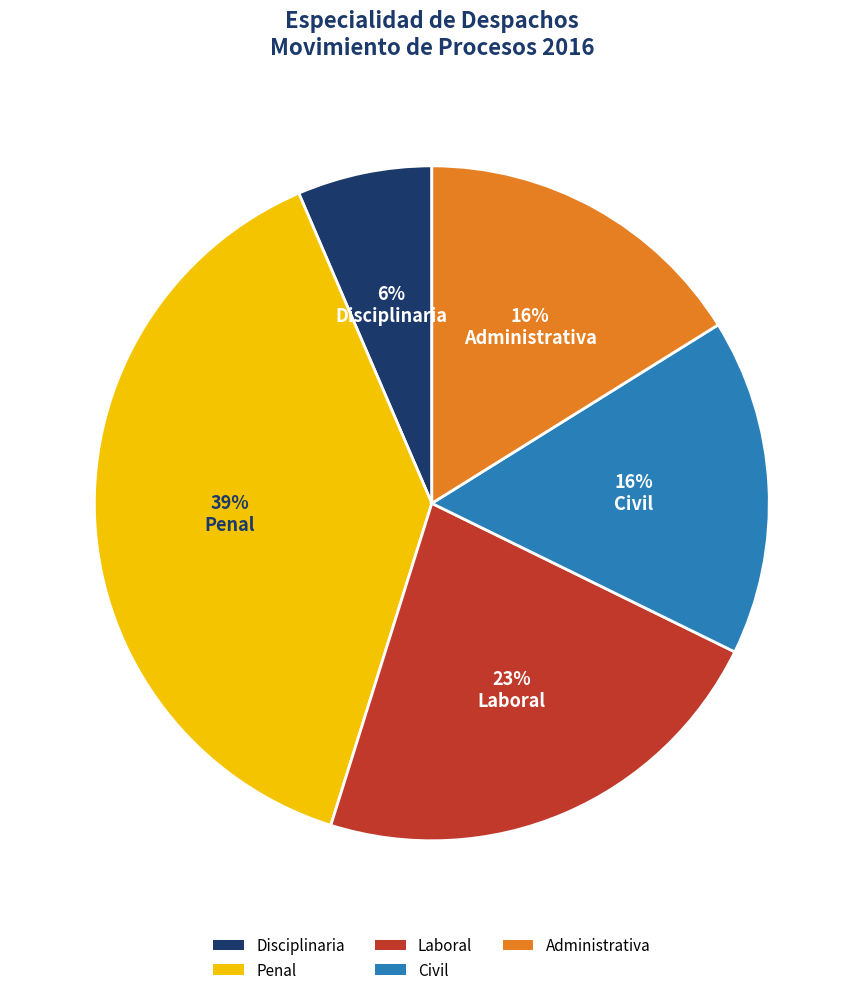

Combined, do Civil and Disciplinaria account for over 50%?

No